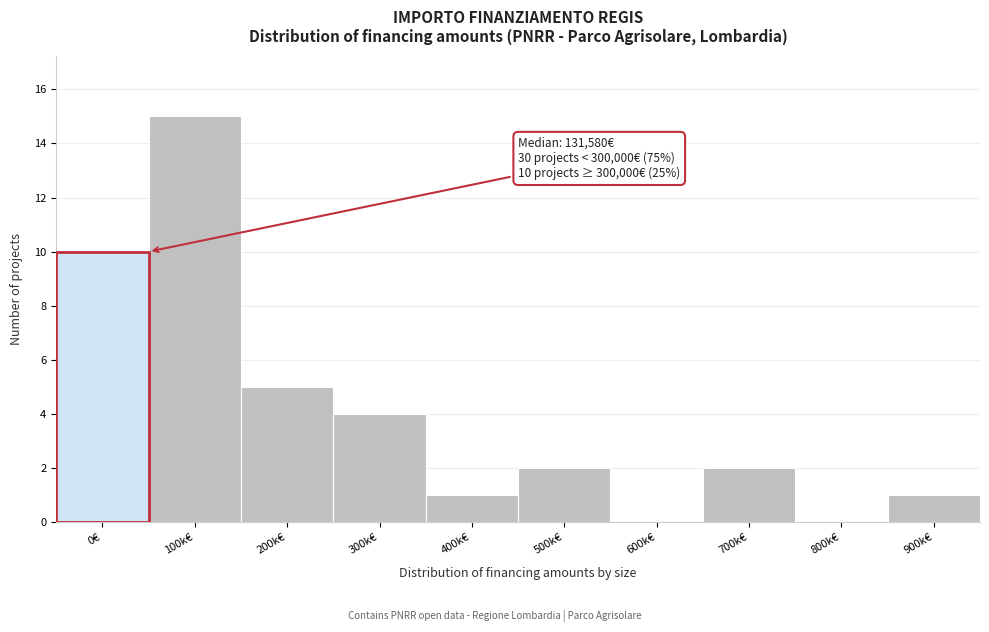

Reading left to right, extract all data points from this chart.

0€=10	100k€=15	200k€=5	300k€=4	400k€=1	500k€=2	600k€=0	700k€=2	800k€=0	900k€=1